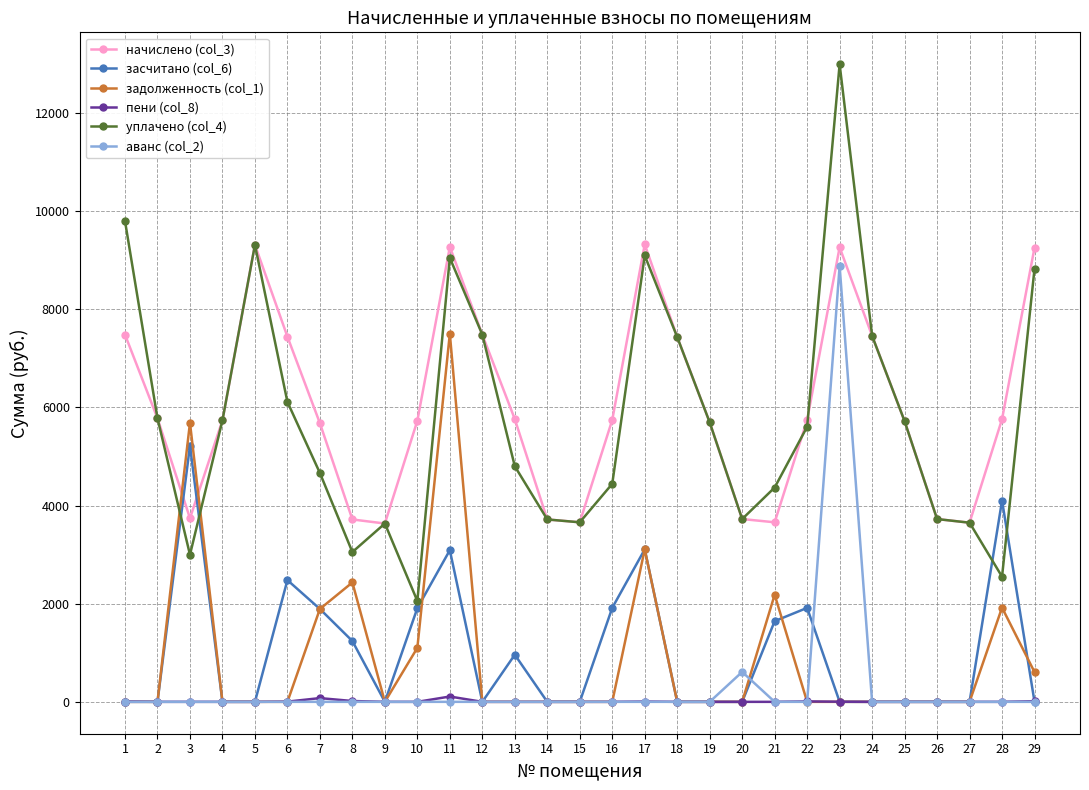

What is the maximum value shown in the chart?

12997.1